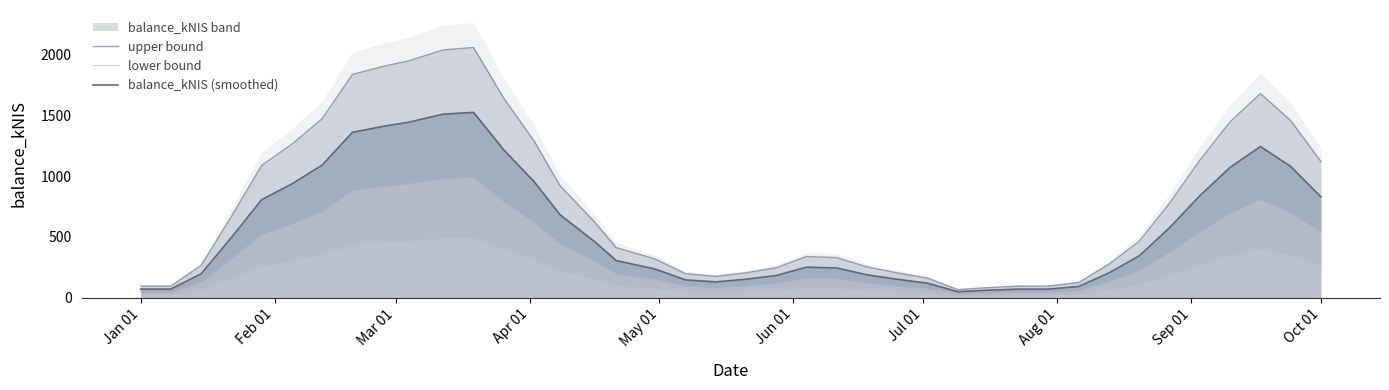

How many distinct data groups are displayed?

3